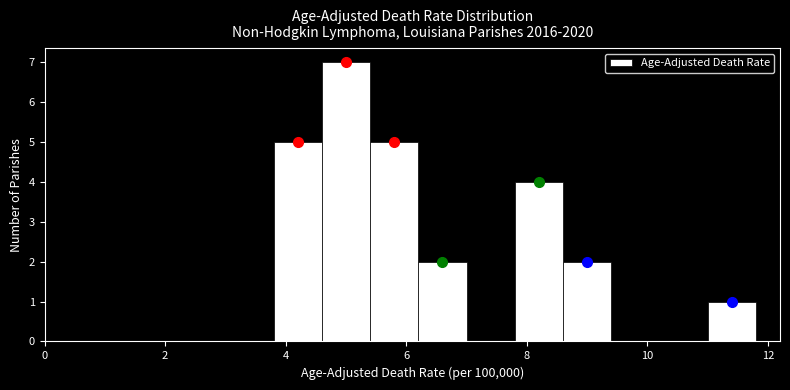

Over which range of the x-axis is the bar tallest?

4.6 to 5.4